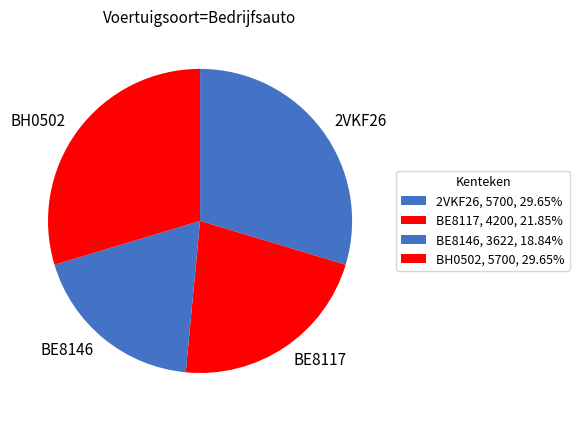

Count the number of slices in the pie.

4